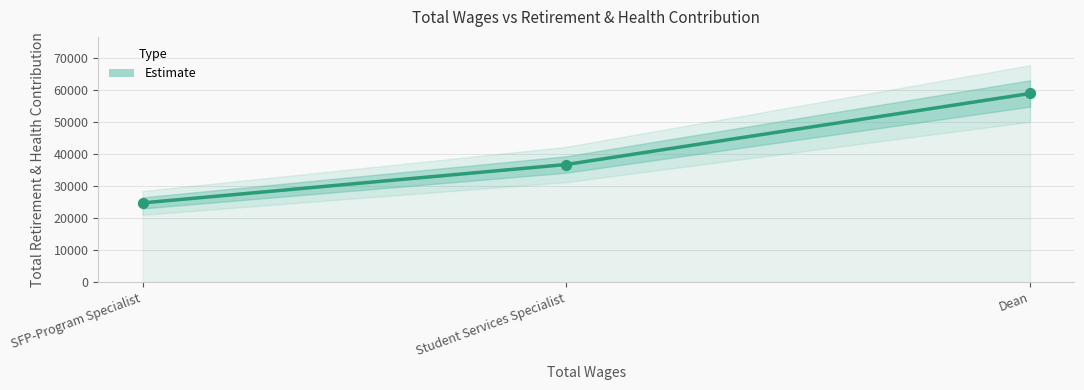

What is the change in value from Dean to Student Services Specialist?

-22223